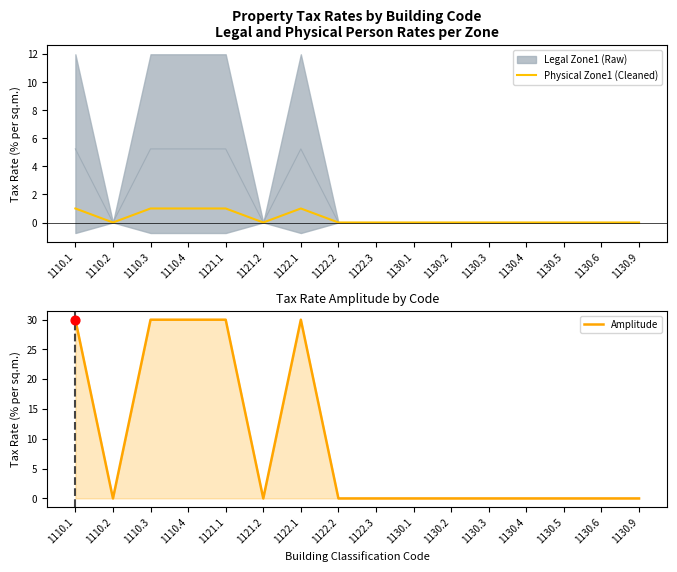

Is the value of Amplitude at 1110.1 greater than the value of Physical Zone1 (Cleaned) at 1130.2?

Yes